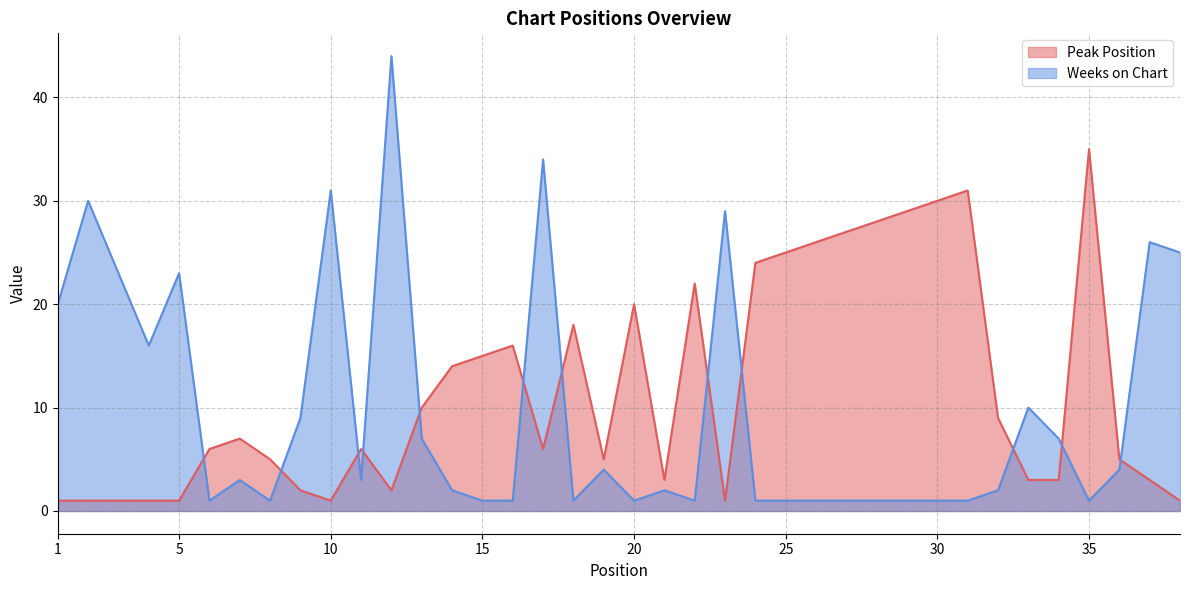

How many lines are shown in the chart?

2